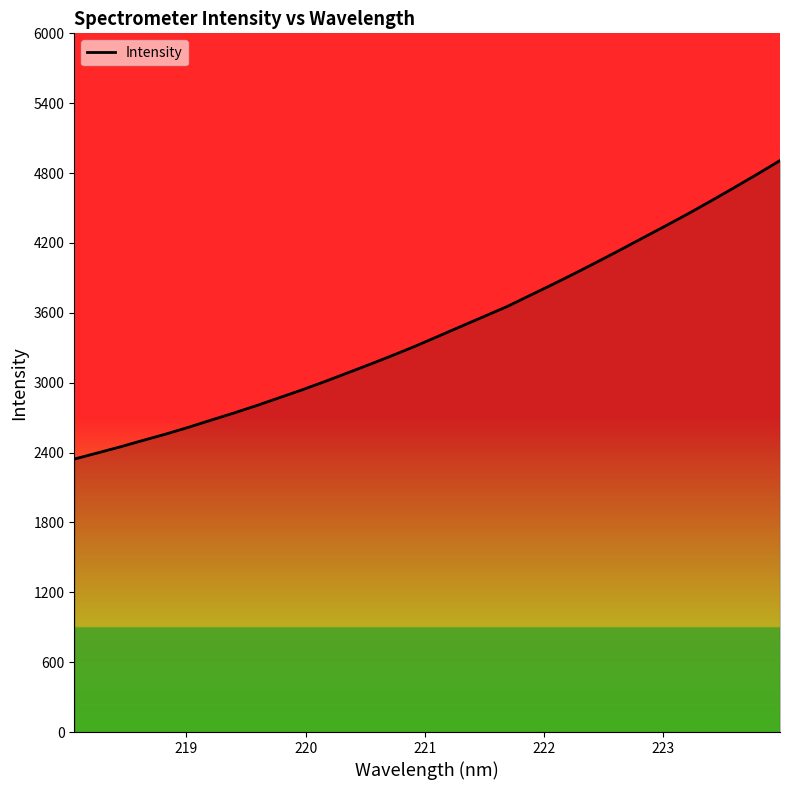

What is the minimum value shown in the chart?

2344.0